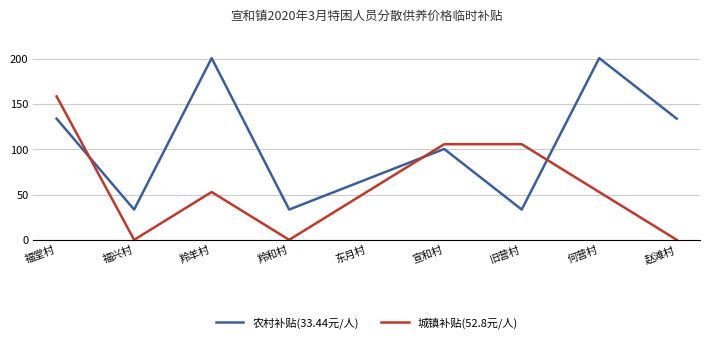

Which series has the widest spread of values?

农村补贴(33.44元/人)